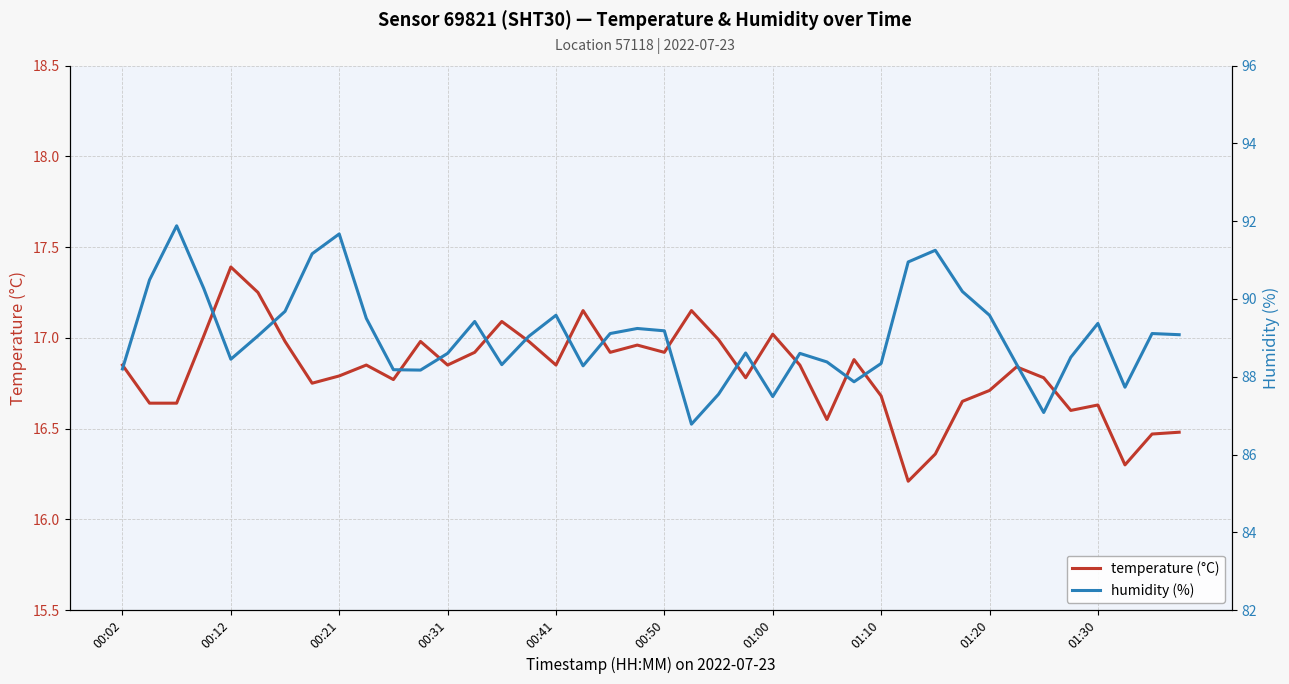

Does the chart have visible grid lines?

Yes